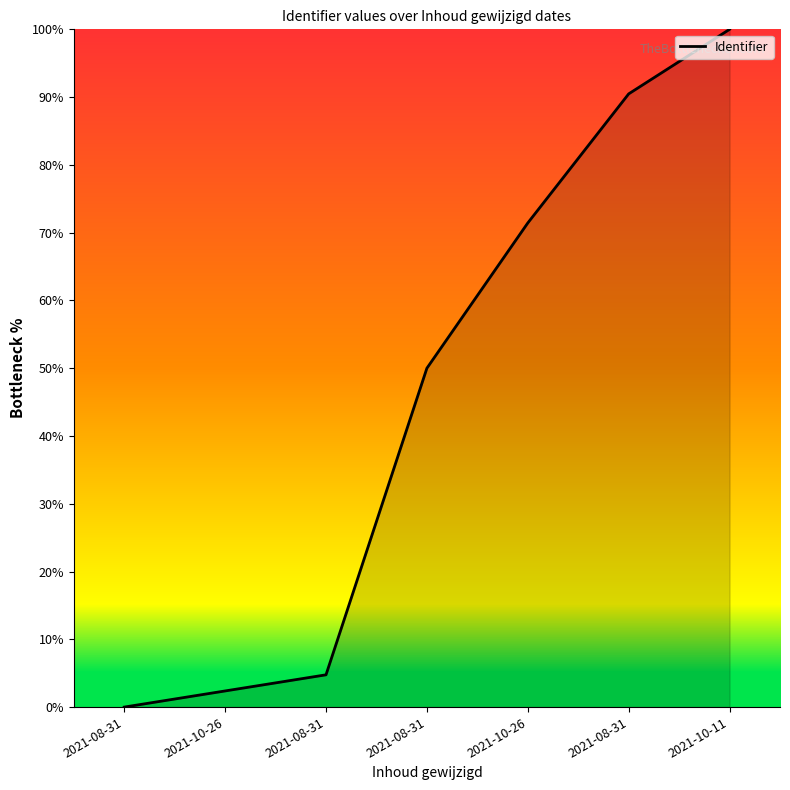

How many lines are shown in the chart?

1